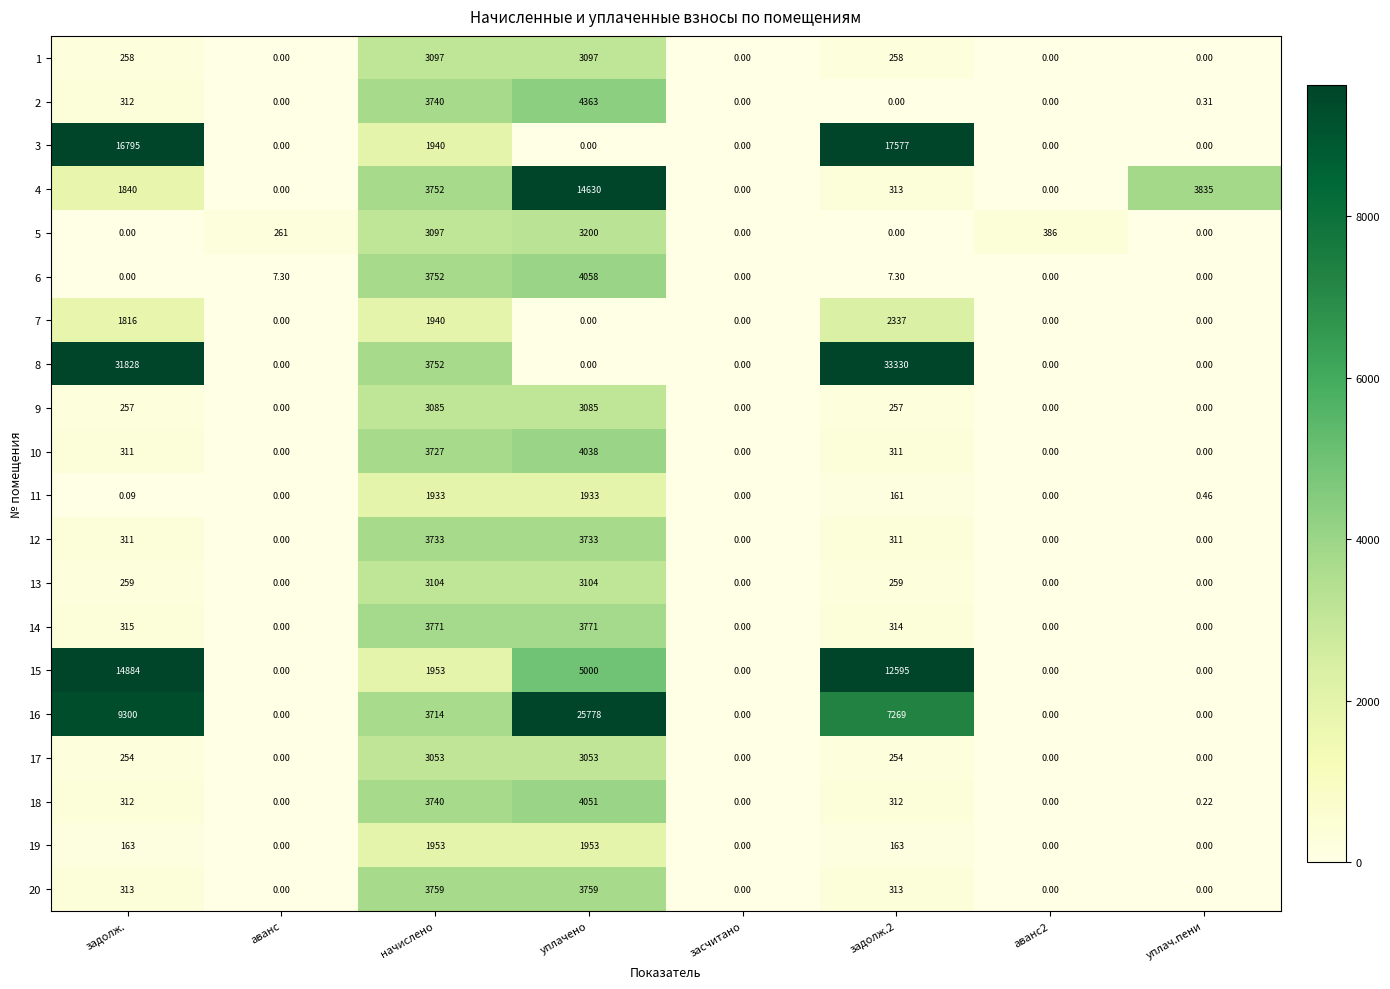

Is the value of 6 at уплачено greater than the value of 3 at уплач.пени?

Yes